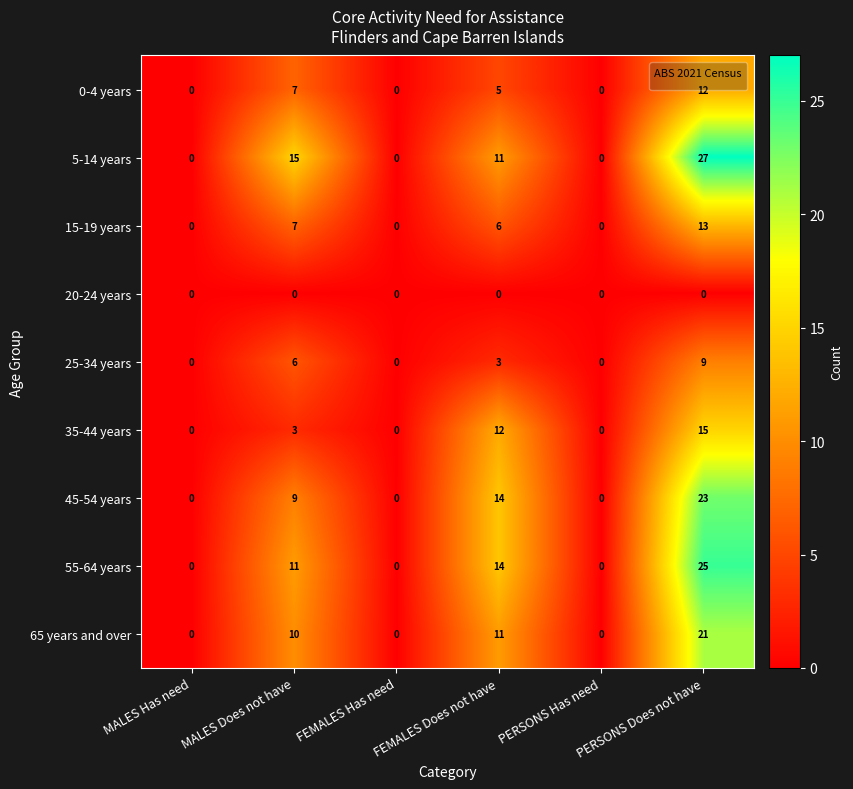

What is the highest value of the 65 years and over series?

21